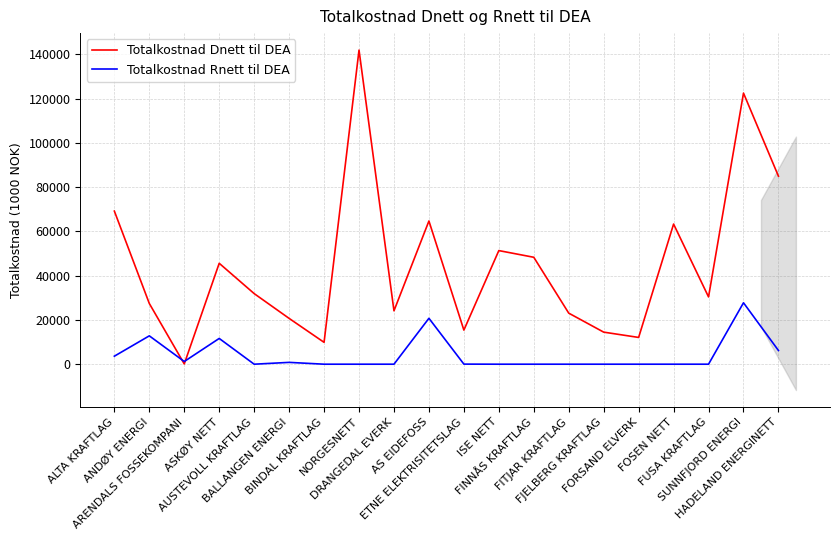

What is the spread (max minus min) of values at FITJAR KRAFTLAG?

23066.5